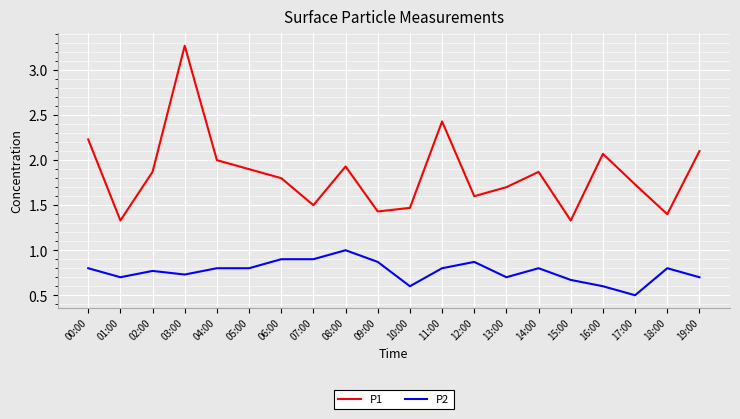

What is the difference between the highest and lowest values at 16:00?

1.5